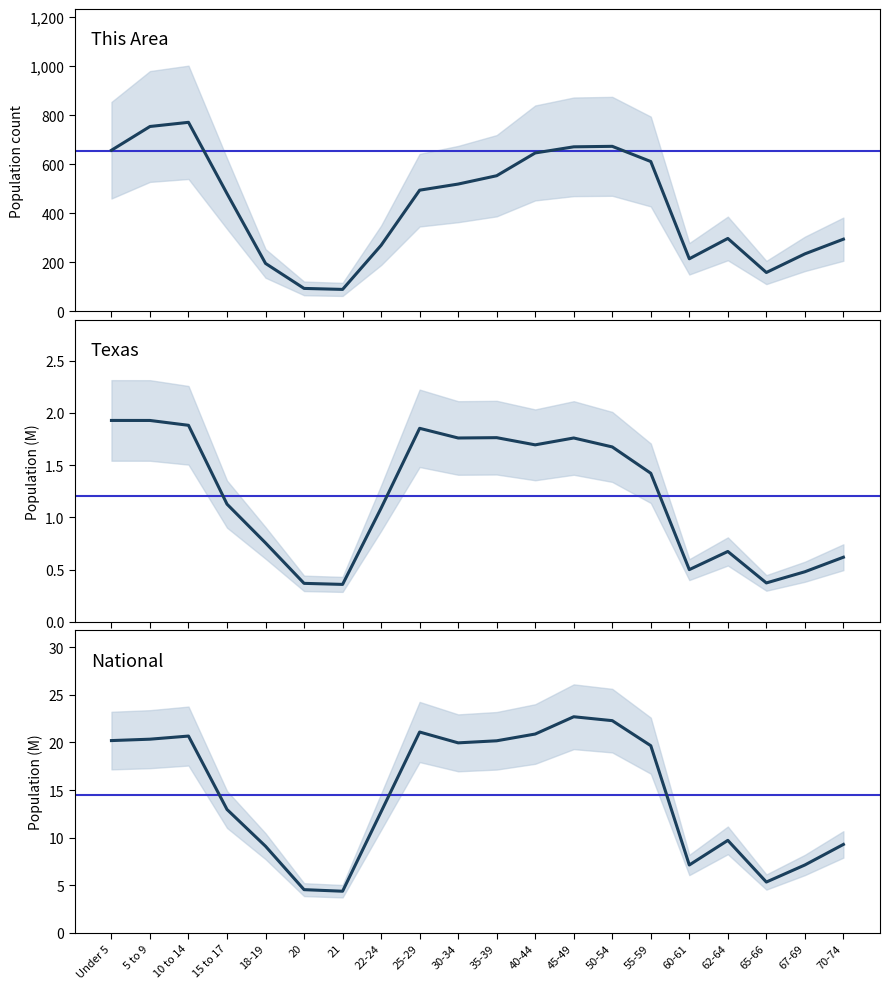

How many values in the This Area series exceed 494?

9